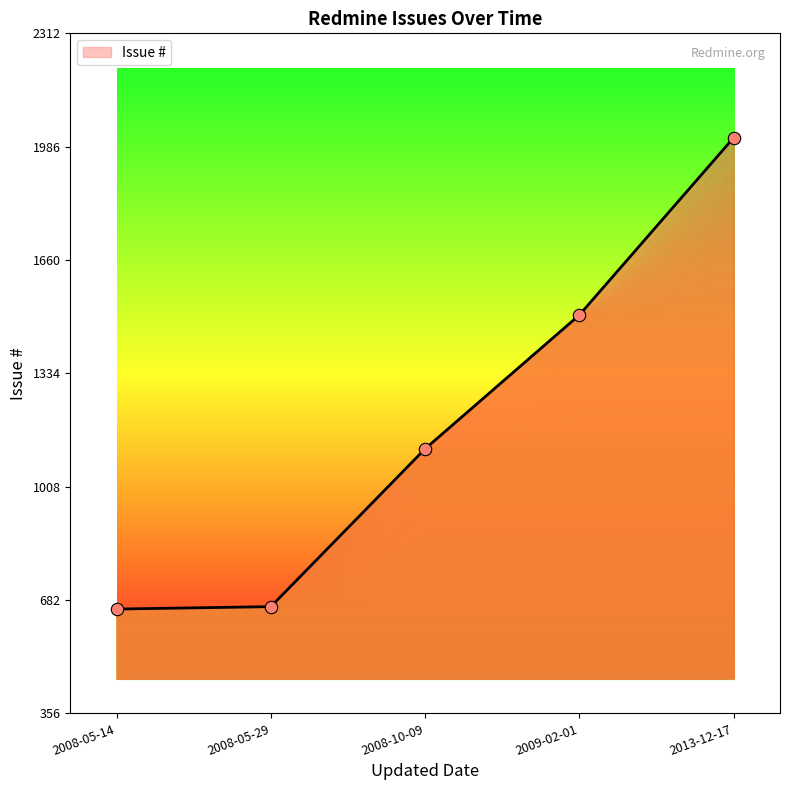

Which has a higher value, 2009-02-01 or 2008-05-14?

2009-02-01